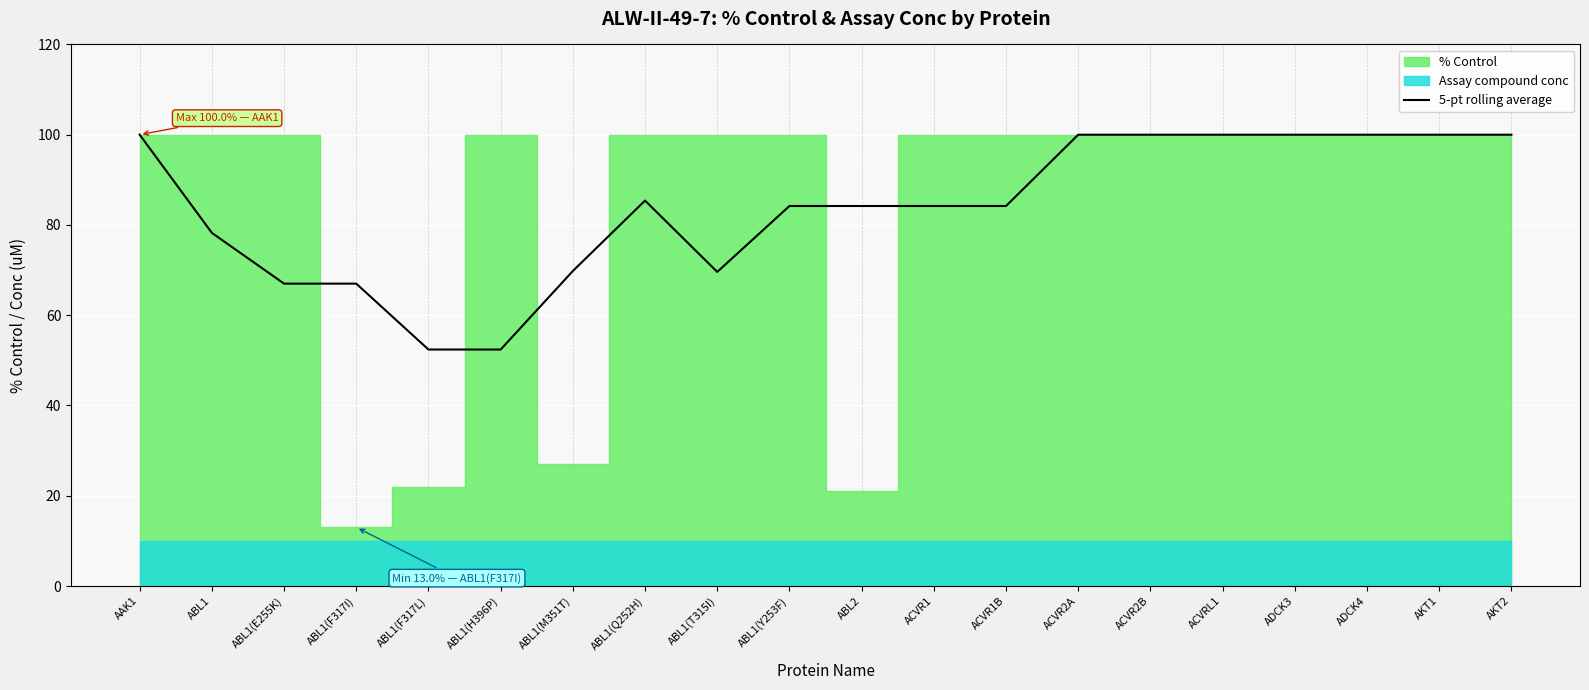

What position from the right is AKT2?

1